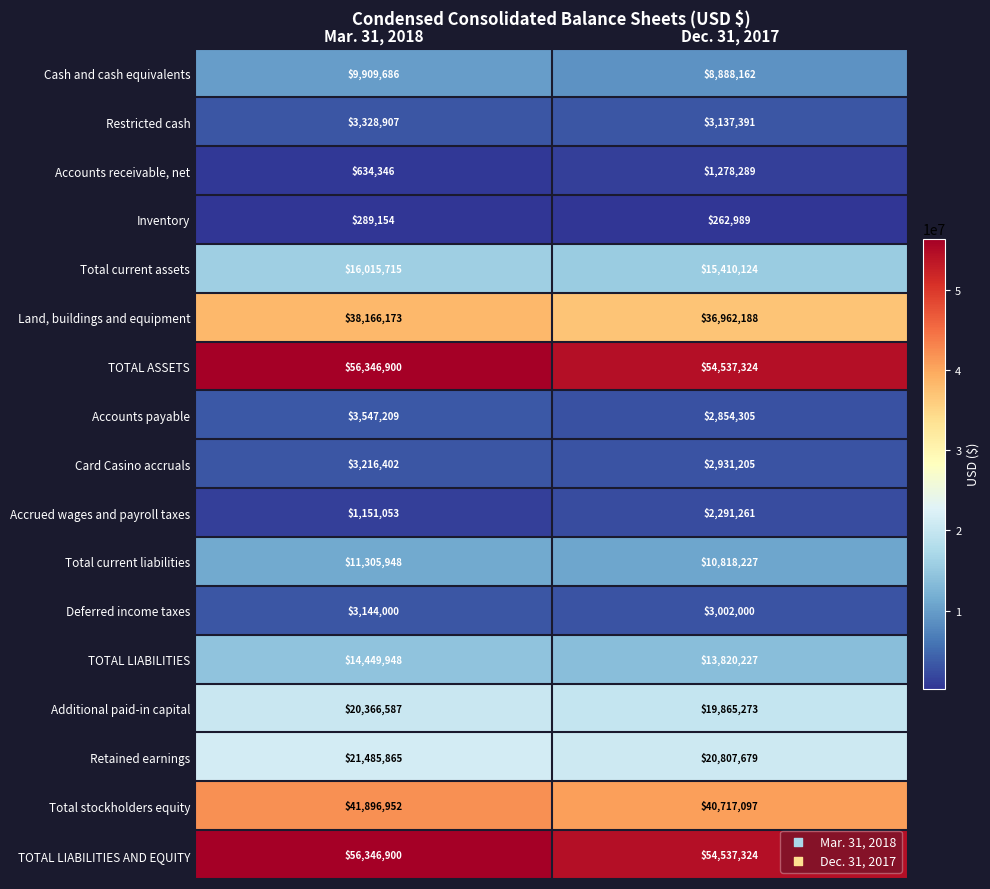

Rank the categories by Deferred income taxes value from lowest to highest.

Dec. 31, 2017, Mar. 31, 2018